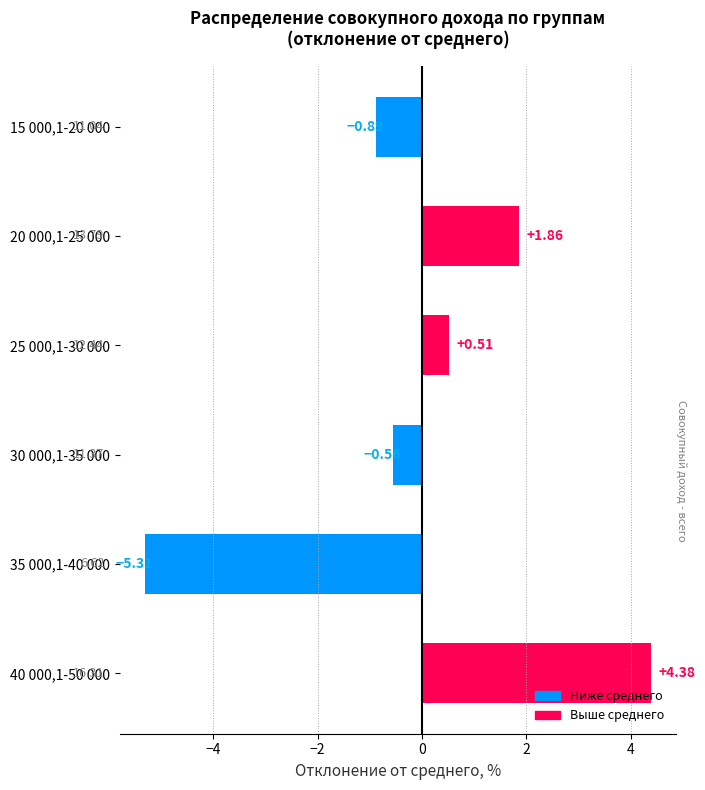

Between 30 000,1-35 000 and 25 000,1-30 000, which is larger?

25 000,1-30 000